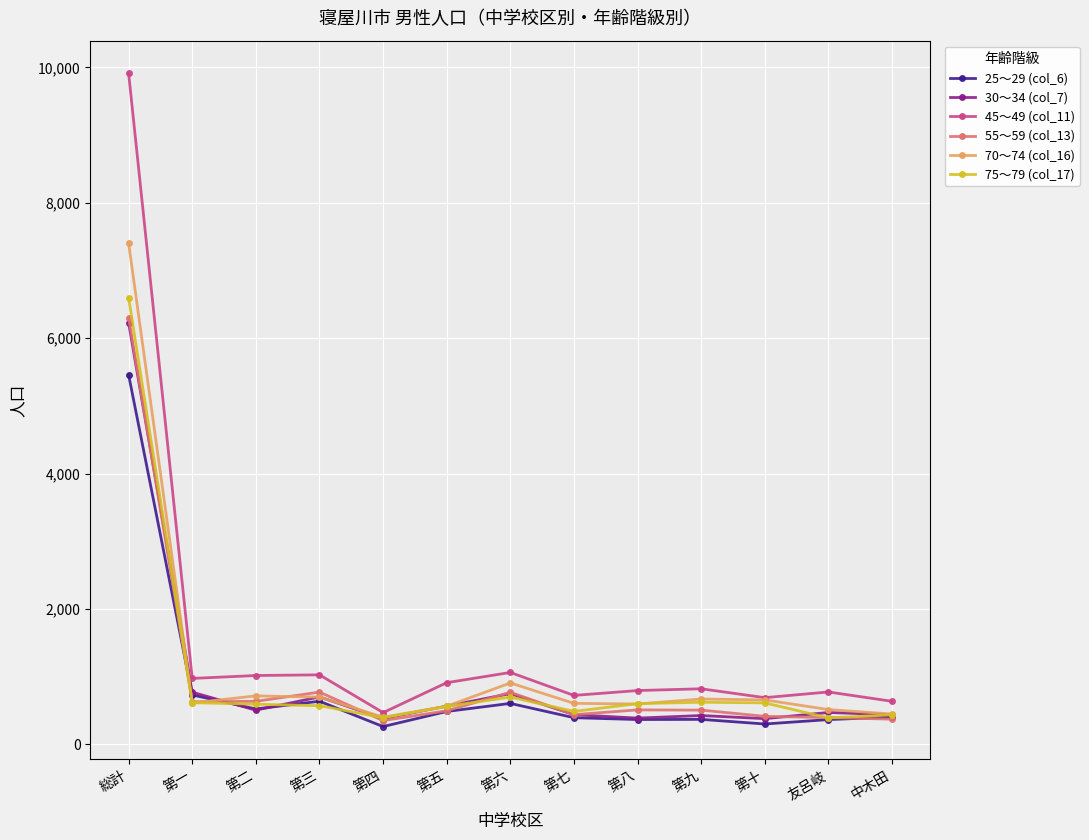

What is the value of the 75～79 (col_17) point at the 10th from the left?

623